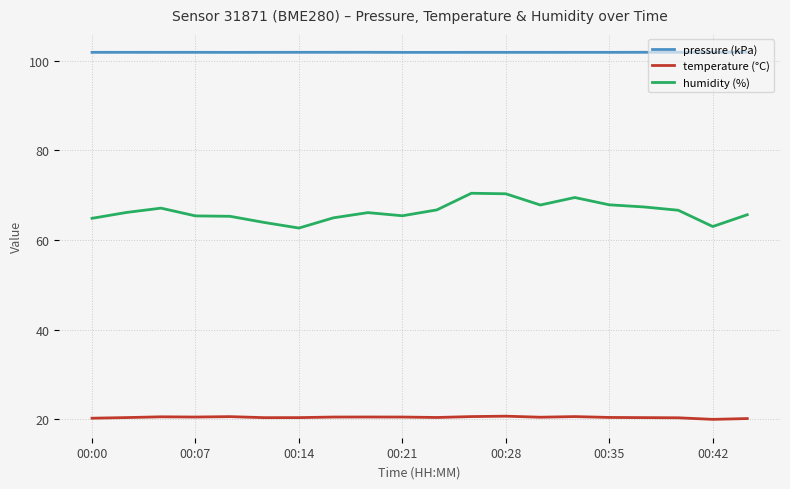

List the series in order of their overall mean, lowest first.

temperature (°C), humidity (%), pressure (kPa)